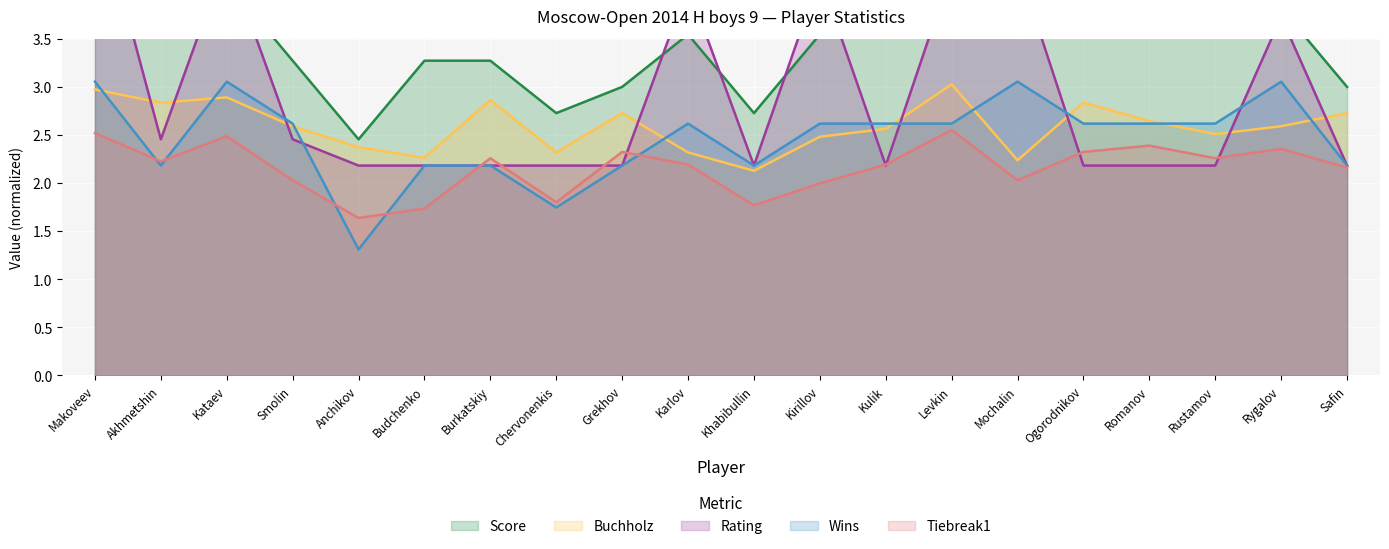

What is the sum of the Rating values at Rustamov and Kataev?

6.5